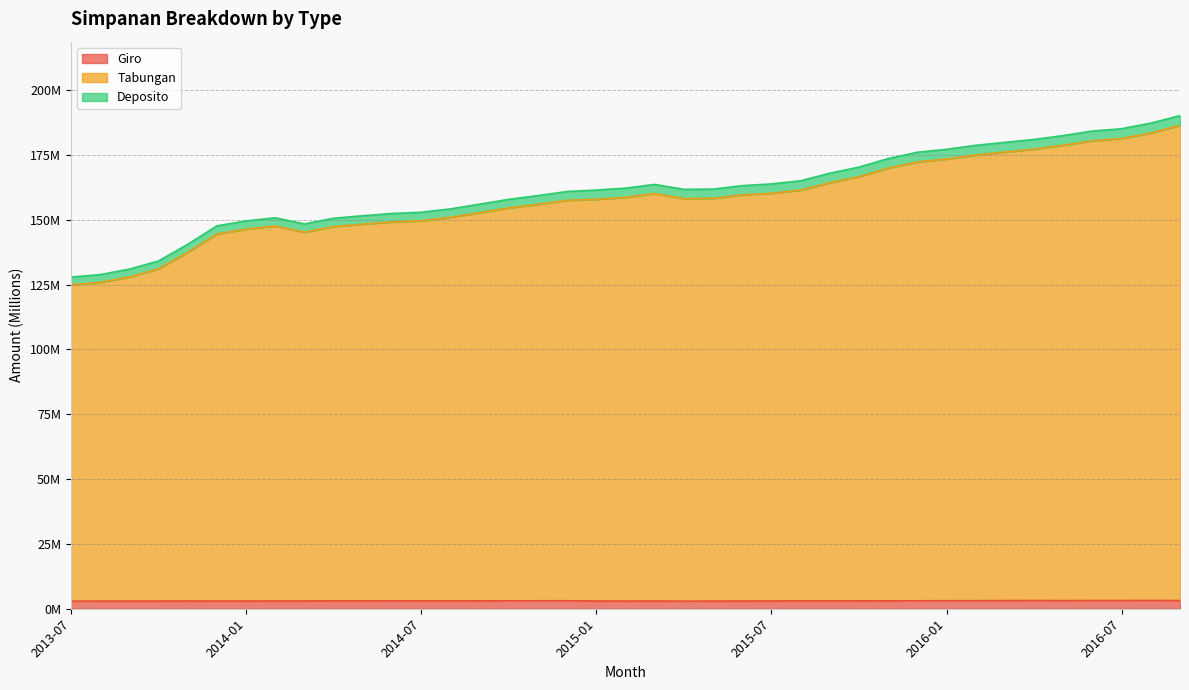

What are all the series names shown in the legend?

Giro, Tabungan, Deposito